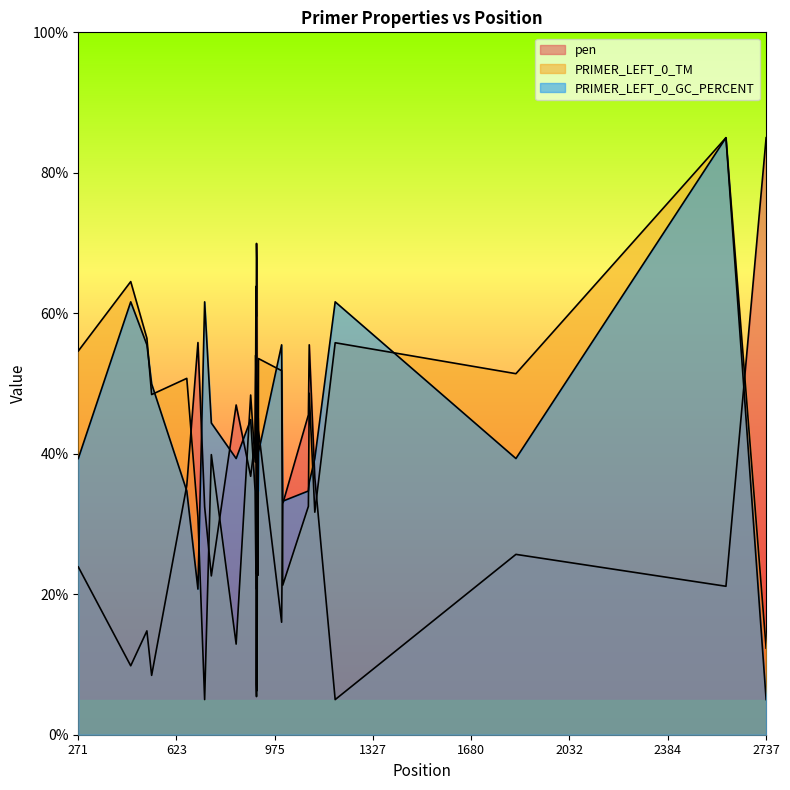

List the series in order of their peak value, highest first.

pen, PRIMER_LEFT_0_TM, PRIMER_LEFT_0_GC_PERCENT